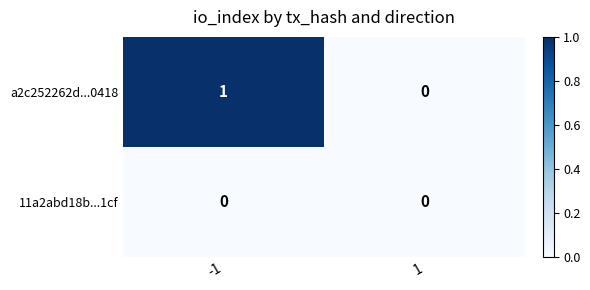

At -1, list the series in order from smallest to largest.

11a2abd18b...1cf, a2c252262d...0418